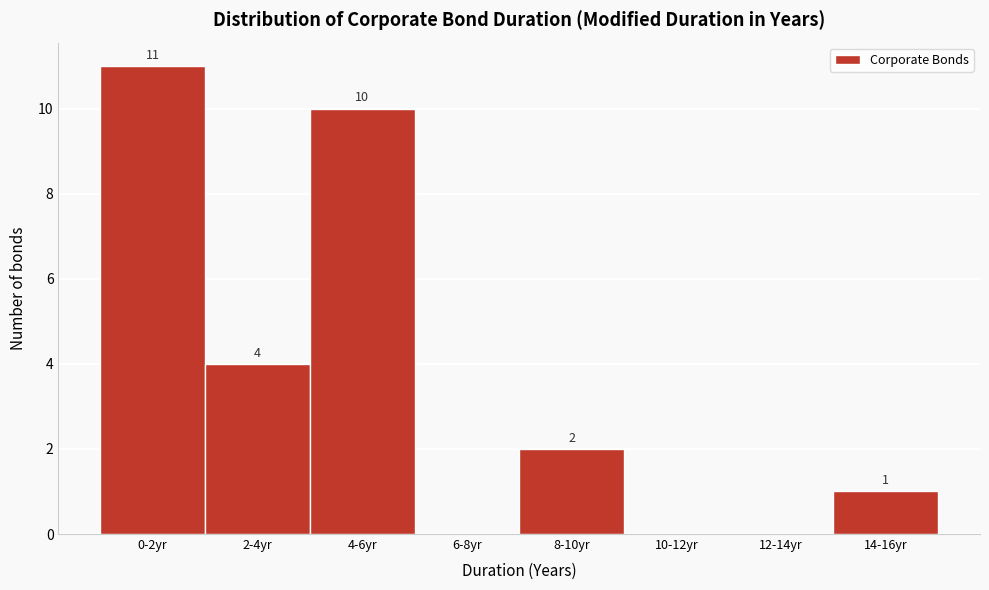

Reading left to right, extract all data points from this chart.

0-2yr=11	2-4yr=4	4-6yr=10	6-8yr=0	8-10yr=2	10-12yr=0	12-14yr=0	14-16yr=1